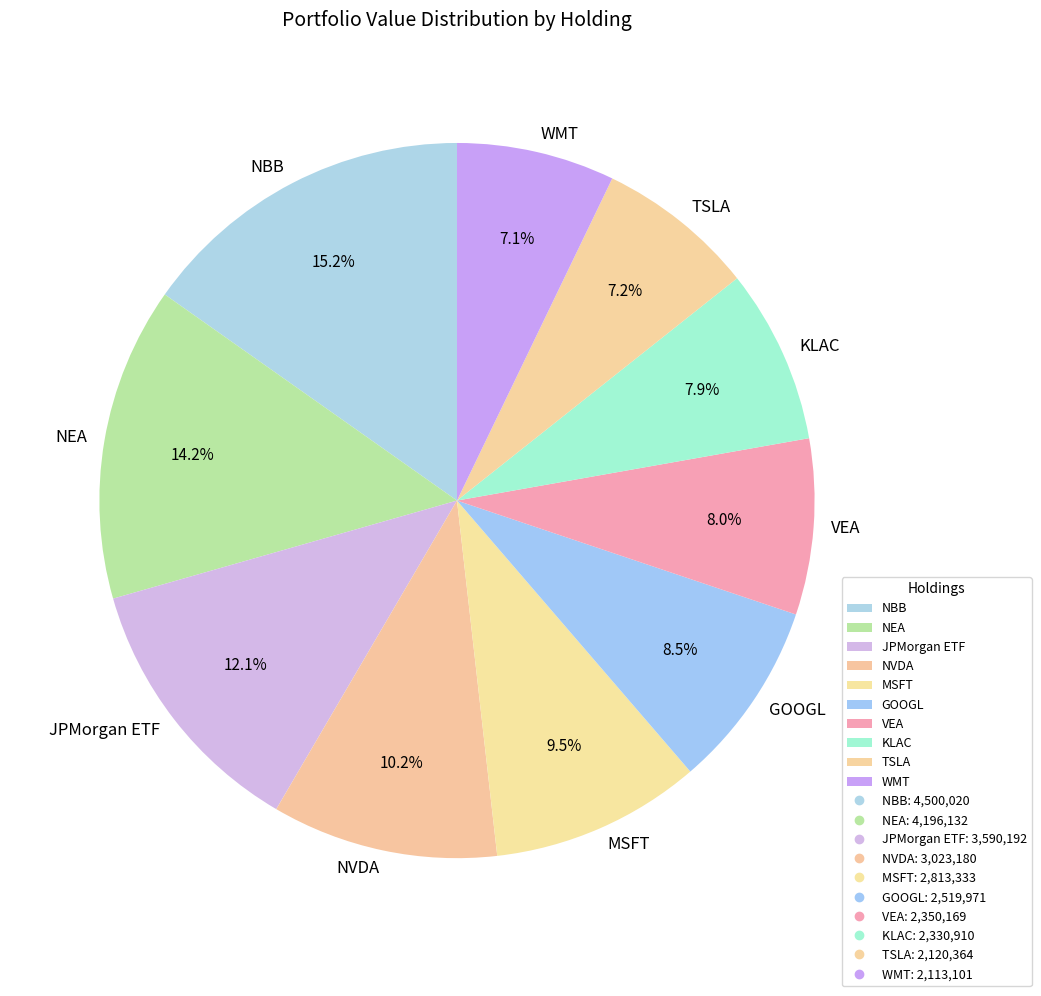

True or false: WMT accounts for 7% of the total.

True